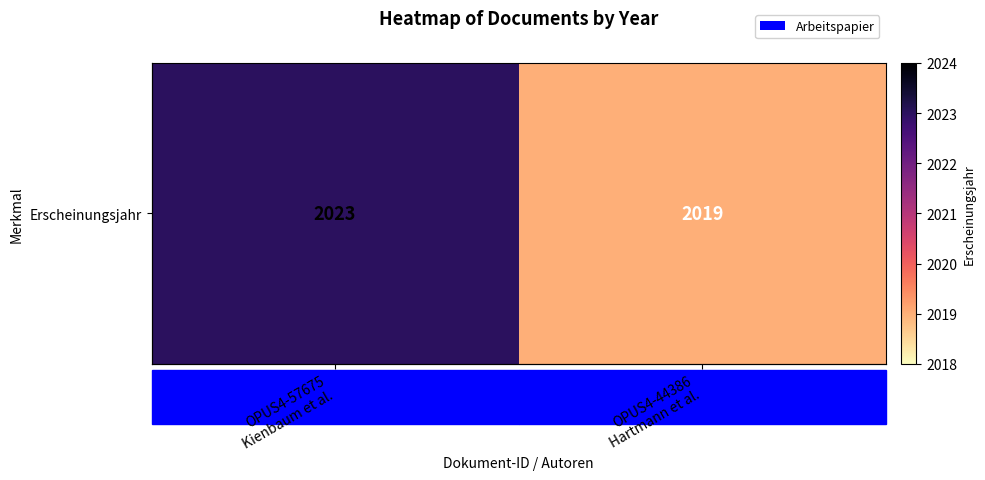

What is the ratio of the value at OPUS4-57675
Kienbaum et al. to the value at OPUS4-44386
Hartmann et al.?

1.0